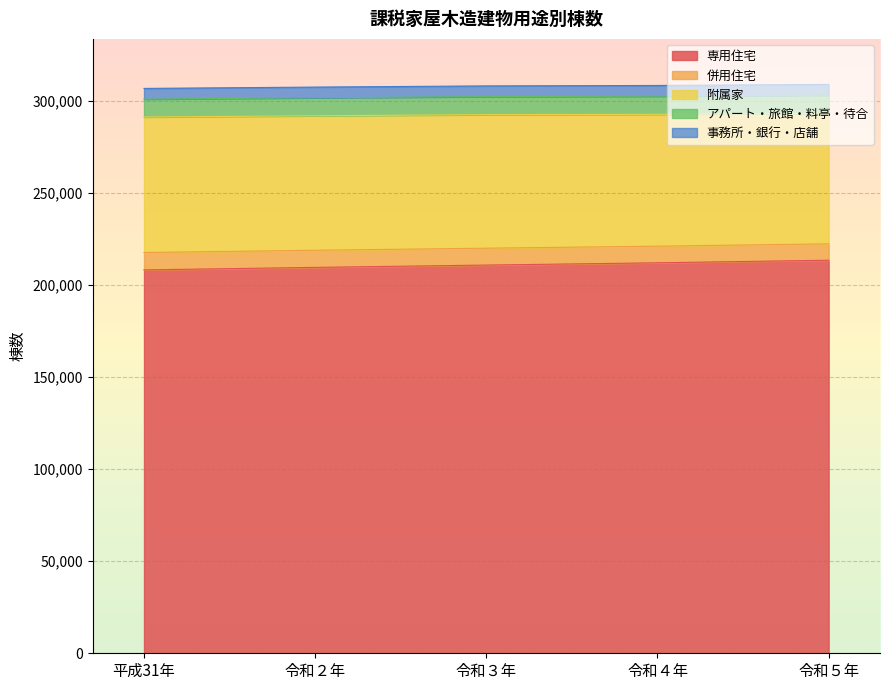

The value of アパート・旅館・料亭・待合 at 令和５年 is 9889. True or false?

True